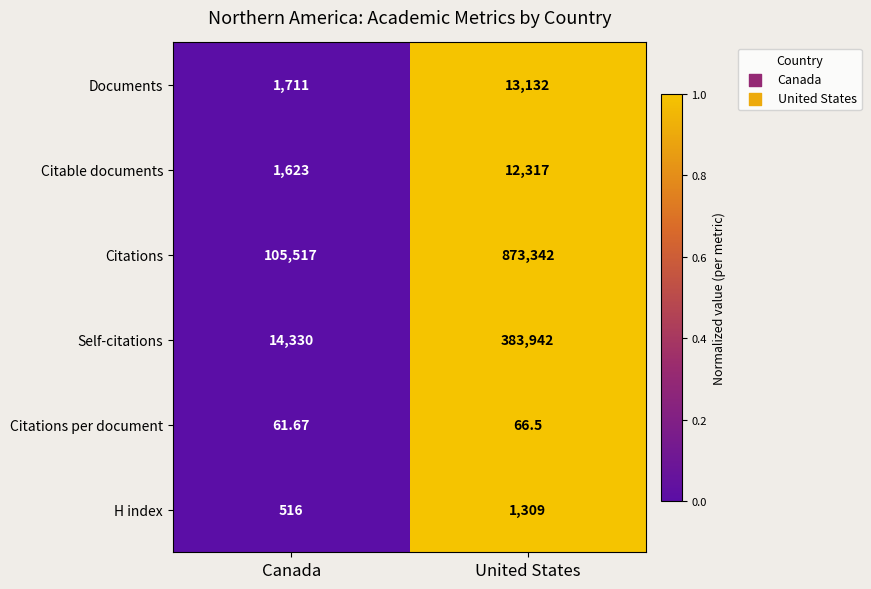

At United States, list the series in order from smallest to largest.

Citations per document, H index, Citable documents, Documents, Self-citations, Citations